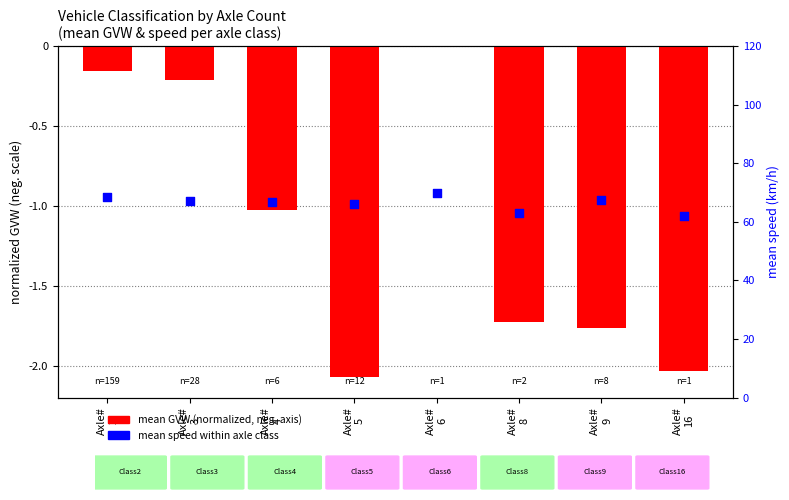

Which series contains the highest Y value?

mean speed (km/h)